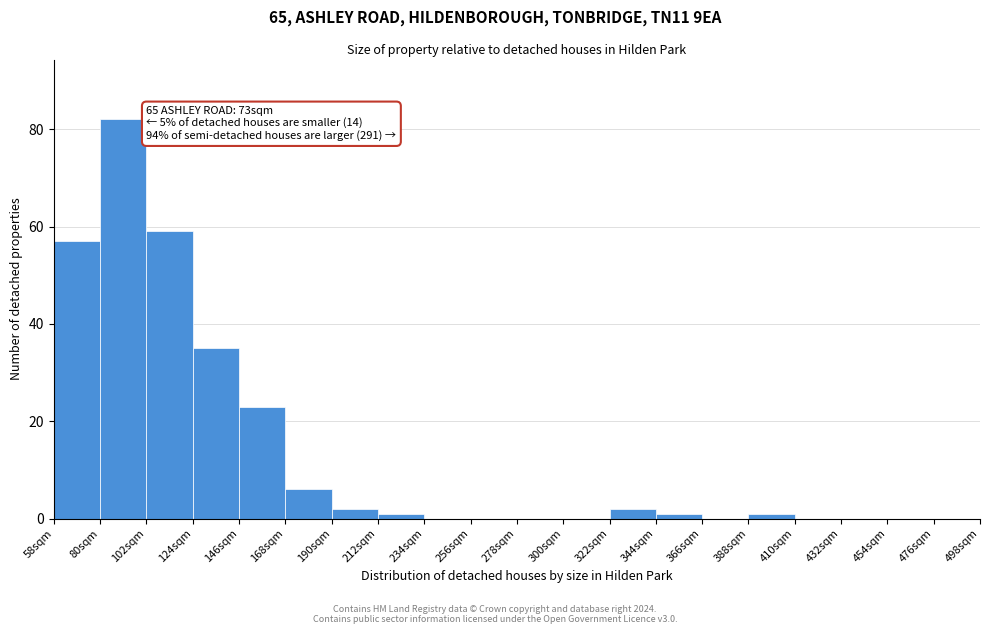

Over which range of the x-axis is the bar tallest?

80 to 102